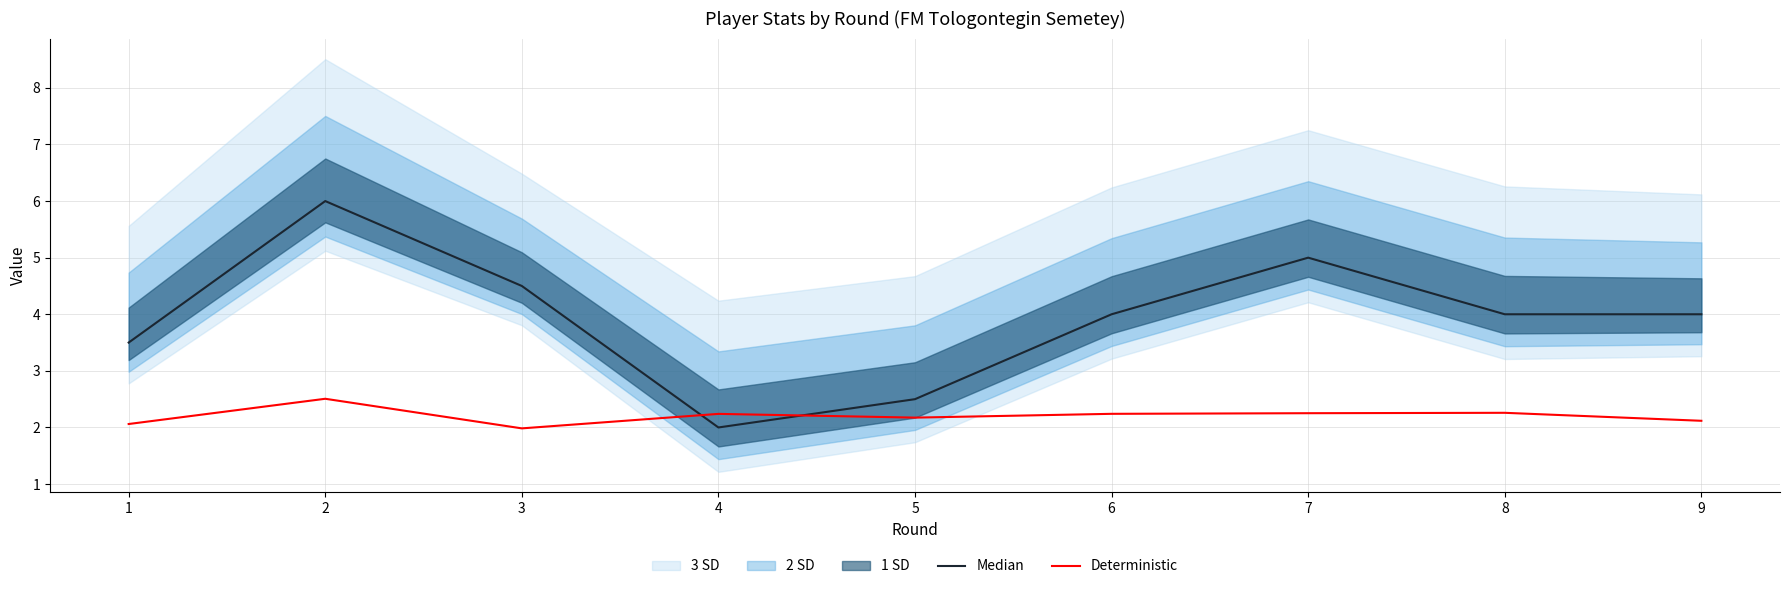

What is the highest value of the Deterministic series?

2.5